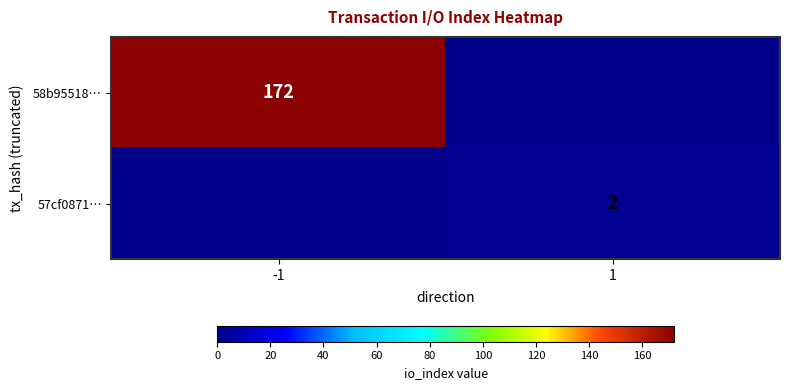

Is the value of 57cf0871… at 1 greater than the value of 58b95518… at -1?

No